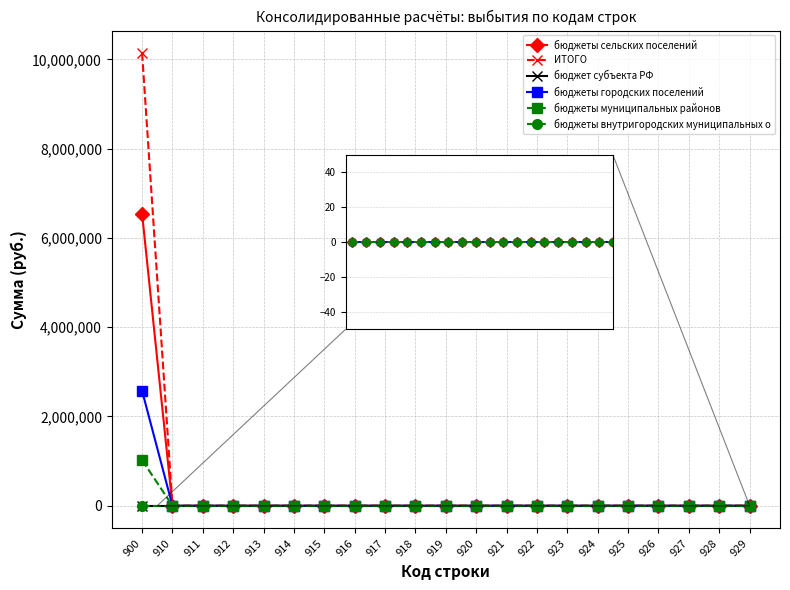

Reading left to right, list all the values displayed in this chart.

бюджеты сельских поселений: 6541816	0	0	0	0	0	0	0	0	0	0	0	0	0	0	0	0	0	0	0	0
ИТОГО: 10140654	0	0	0	0	0	0	0	0	0	0	0	0	0	0	0	0	0	0	0	0
бюджет субъекта РФ: 0	0	0	0	0	0	0	0	0	0	0	0	0	0	0	0	0	0	0	0	0
бюджеты городских поселений: 2575688	0	0	0	0	0	0	0	0	0	0	0	0	0	0	0	0	0	0	0	0
бюджеты муниципальных районов: 1023150	0	0	0	0	0	0	0	0	0	0	0	0	0	0	0	0	0	0	0	0
бюджеты внутригородских муниципальных о: 0	0	0	0	0	0	0	0	0	0	0	0	0	0	0	0	0	0	0	0	0